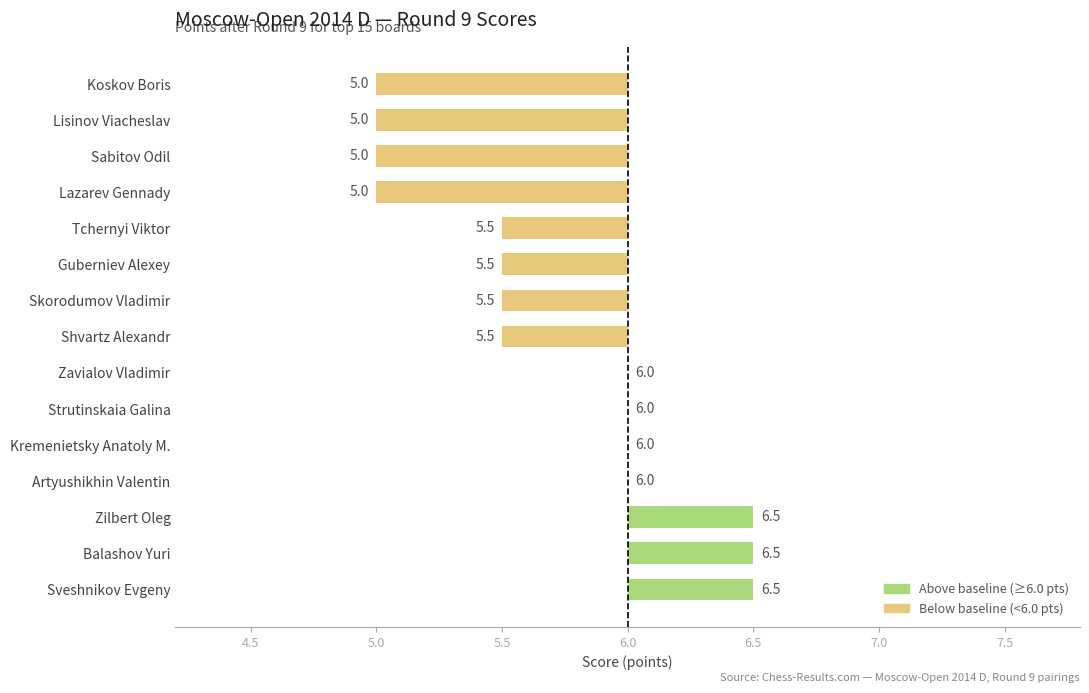

Are the bars horizontal?

Yes